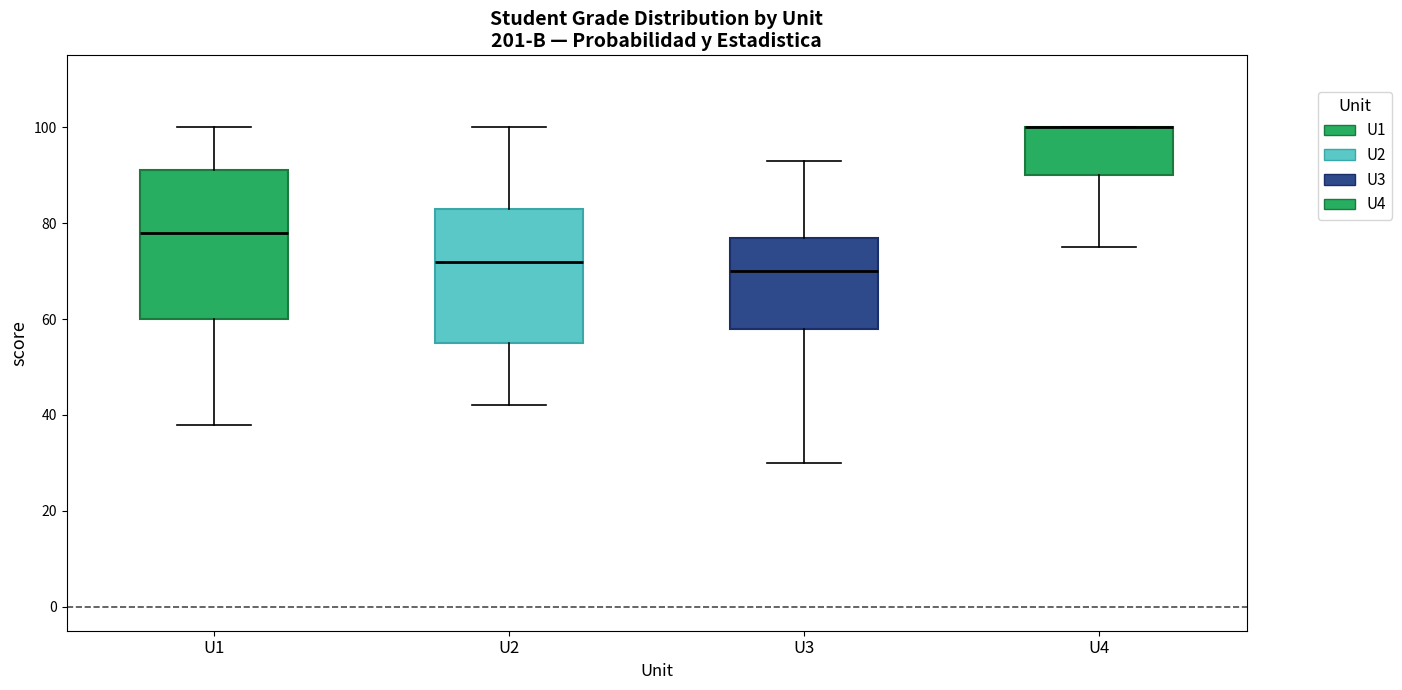

Reading left to right, transcribe this box plot: for each box, give where its median line is, the range the box spans, and where its two whiskers end, as read against the y-axis. The values are not printed on the chart, so give them approximately, as read against the axis.

U1: median 78, box 60 to 92, whiskers 38 to 100
U2: median 72, box 56 to 84, whiskers 42 to 100
U3: median 70, box 58 to 78, whiskers 30 to 94
U4: median 100 (drawn on the box's upper edge), box 90 to 100, whiskers 76 to 100